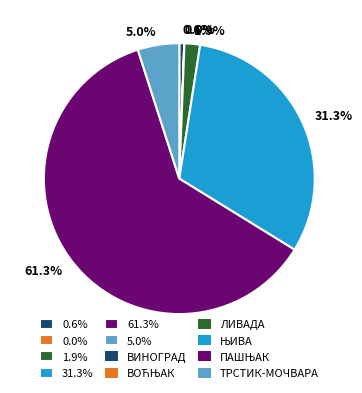

Is 61.3% the majority of the pie?

Yes